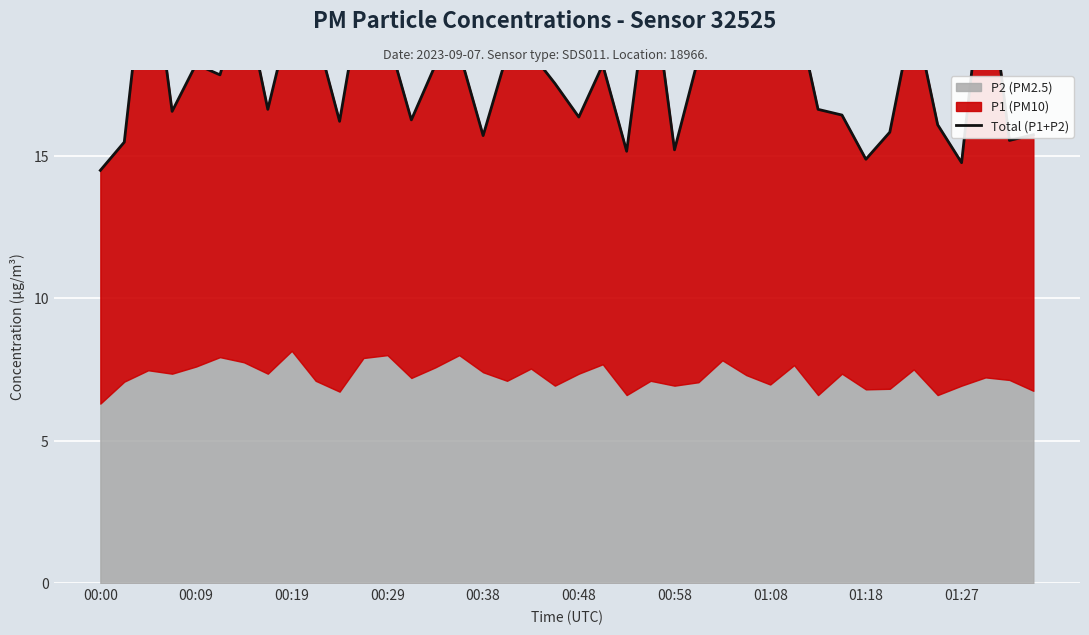

What is the greatest value displayed?

22.9